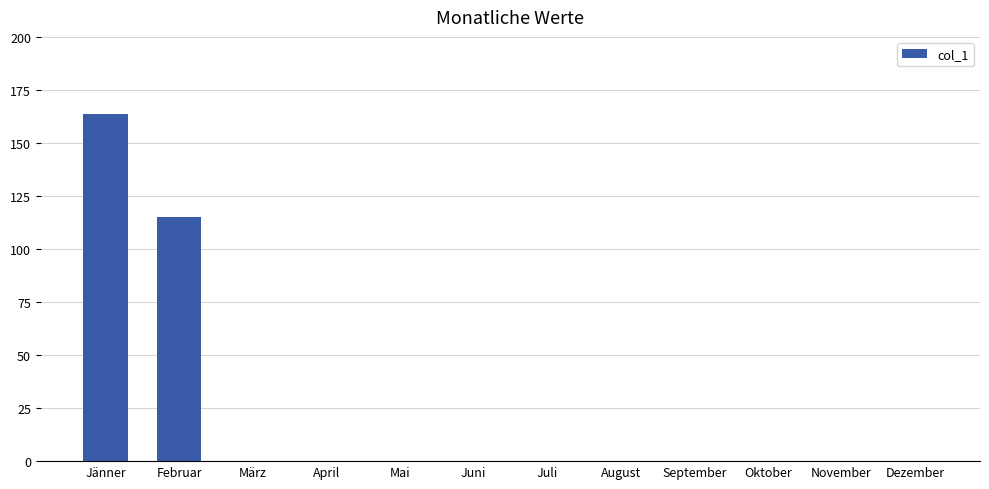

Which label corresponds to the largest value in the chart?

Jänner